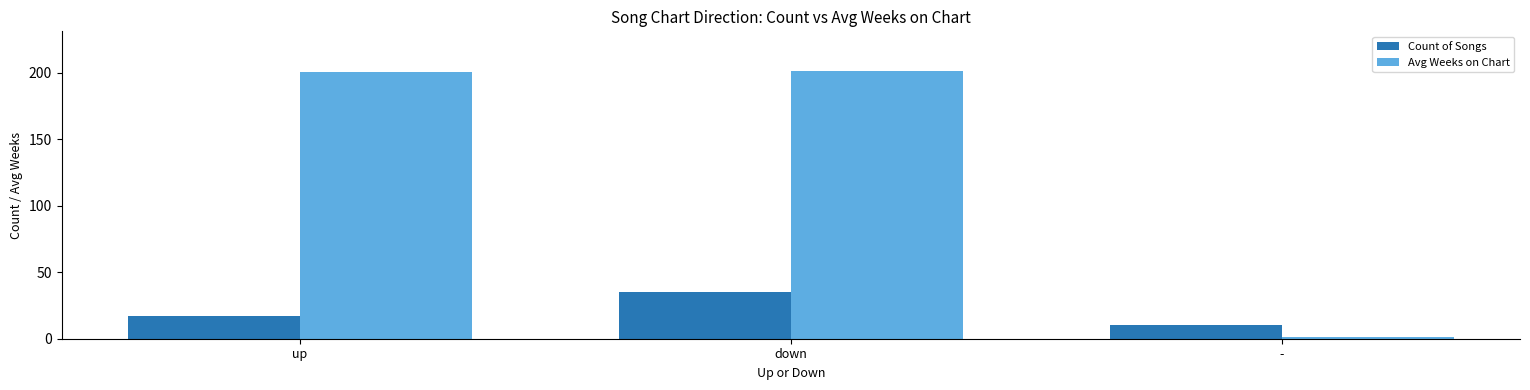

What are all the series names shown in the legend?

Count of Songs, Avg Weeks on Chart